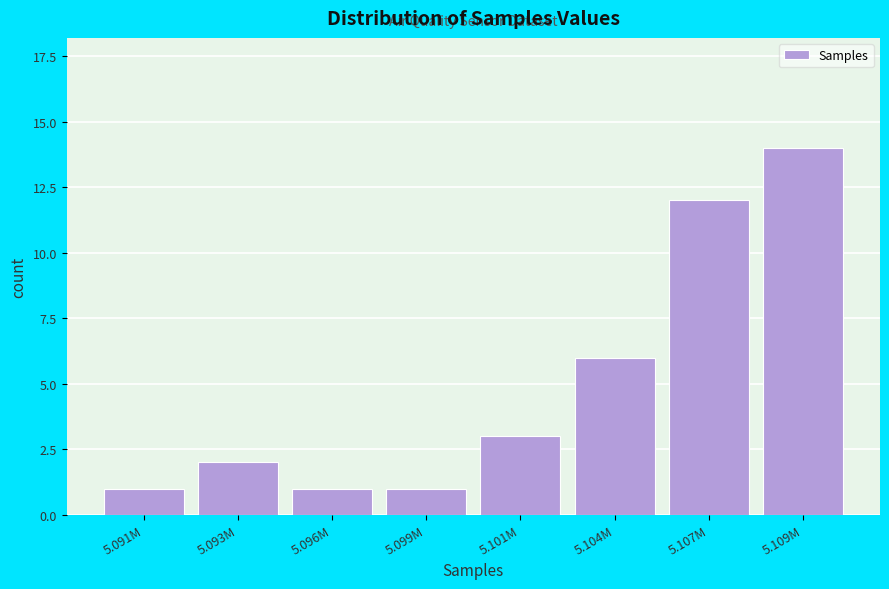

Reading left to right, what are all the values shown in this chart?

5.091M=1	5.093M=2	5.096M=1	5.099M=1	5.101M=3	5.104M=6	5.107M=12	5.109M=14